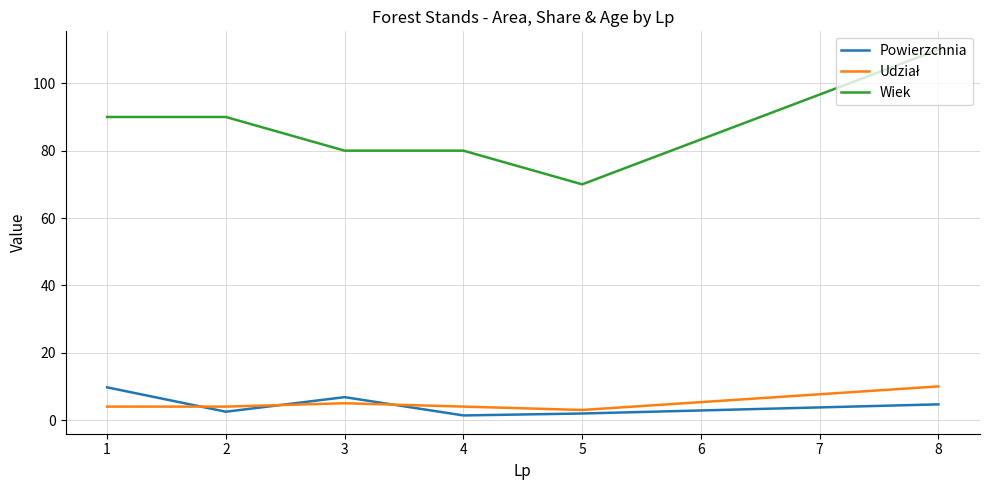

At which category does the chart reach its peak across all series?

8